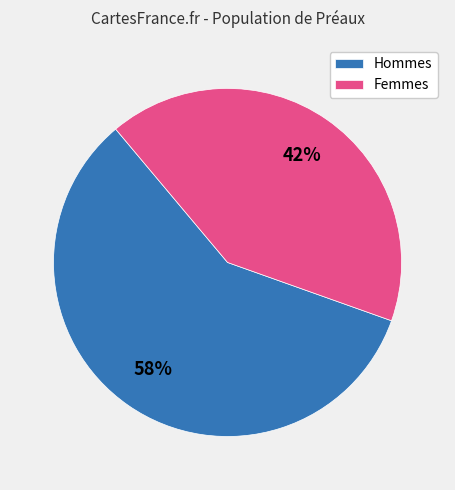

Combined, do Hommes and Femmes account for over 50%?

Yes